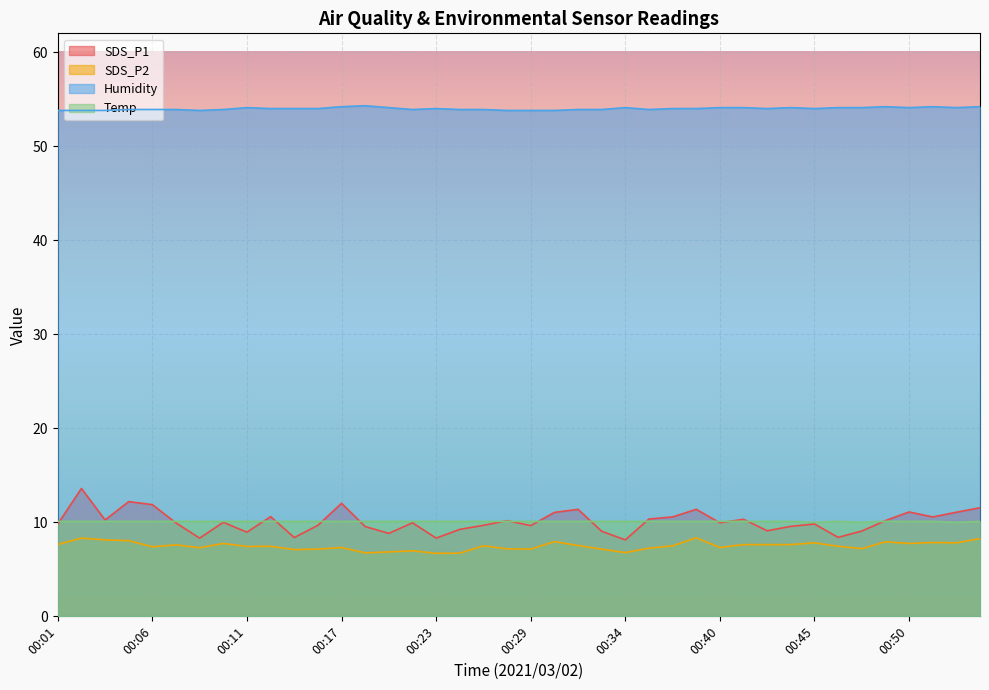

At which label is Temp closest to 10?

00:45